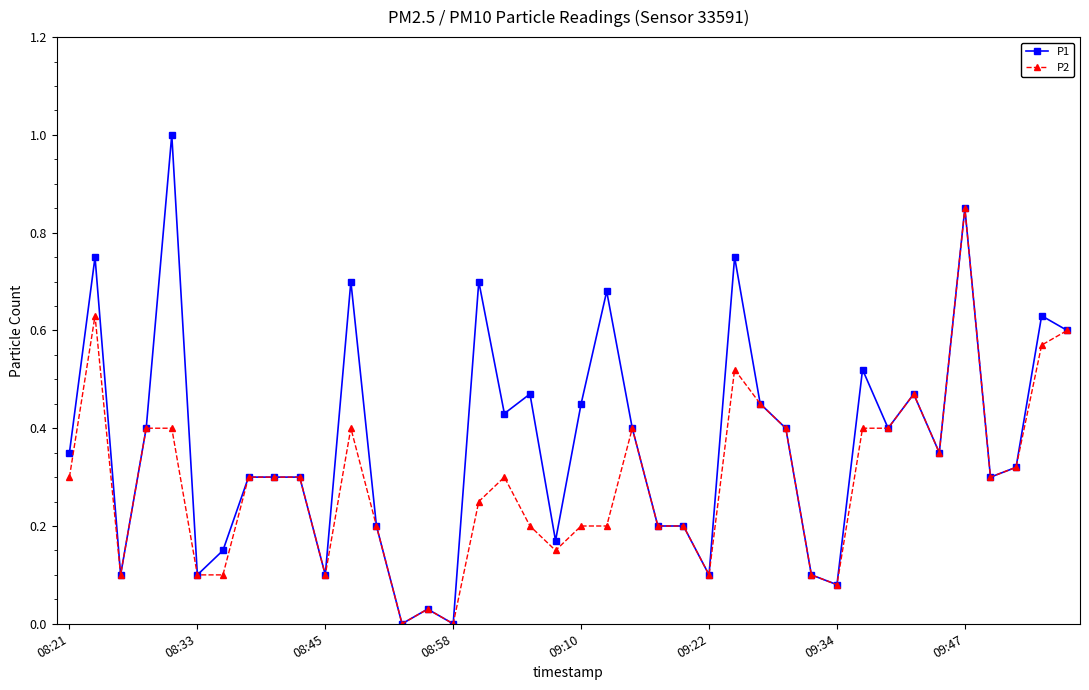

What is the maximum value shown in the chart?

1.0